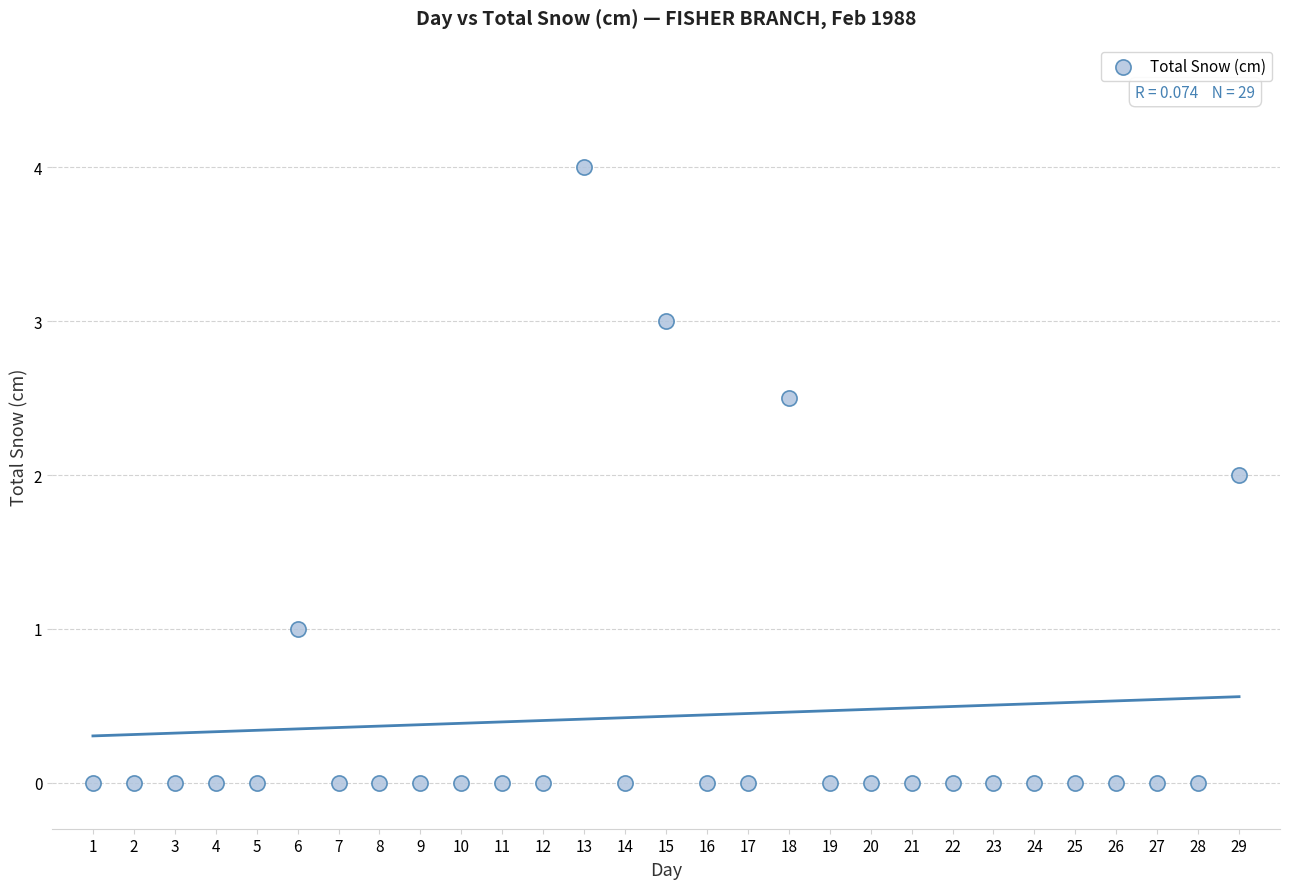

What is the range of Y values (max minus min)?

4.0